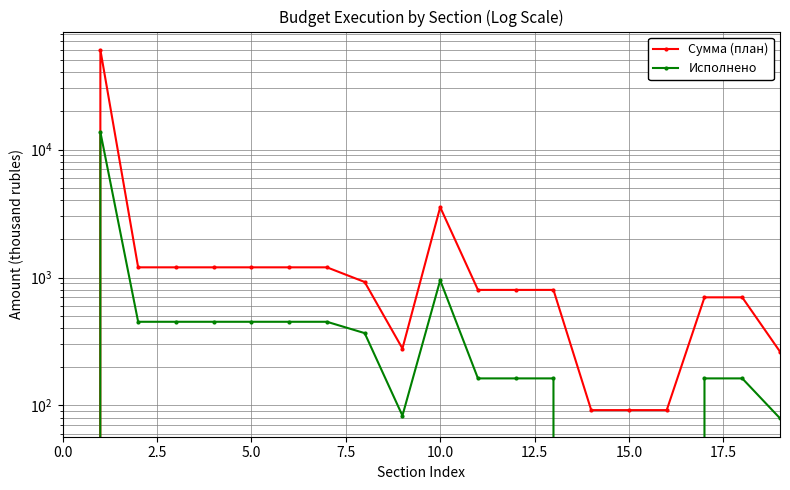

Rank the series at 2.5 from lowest to highest value.

Исполнено, Сумма (план)